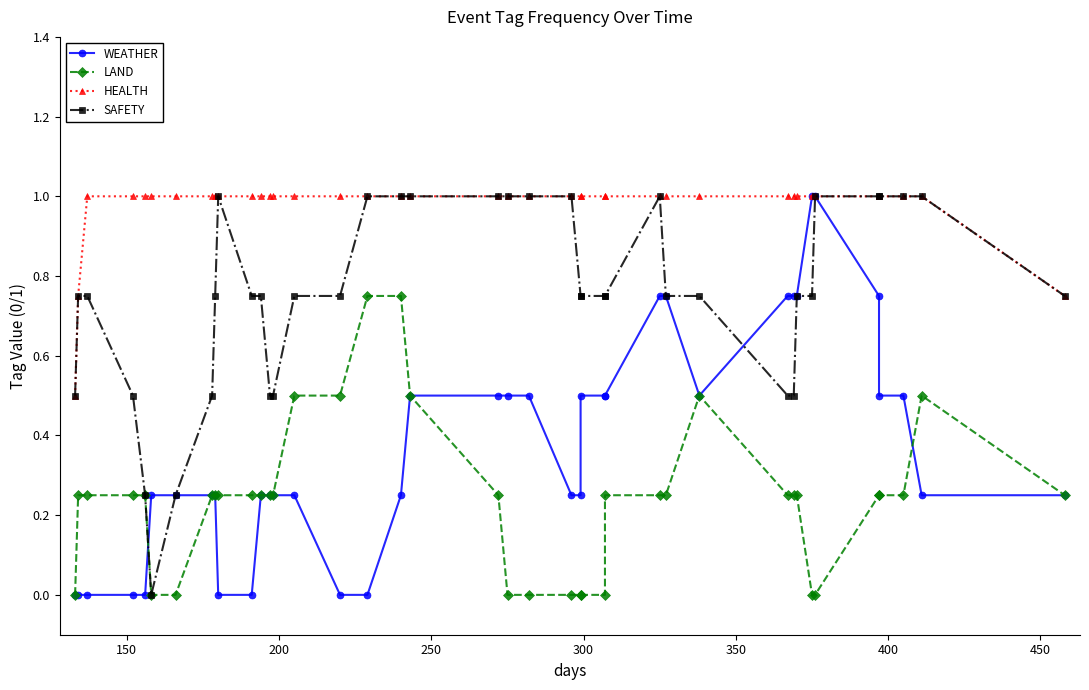

List the series in order of their overall mean, lowest first.

LAND, WEATHER, SAFETY, HEALTH